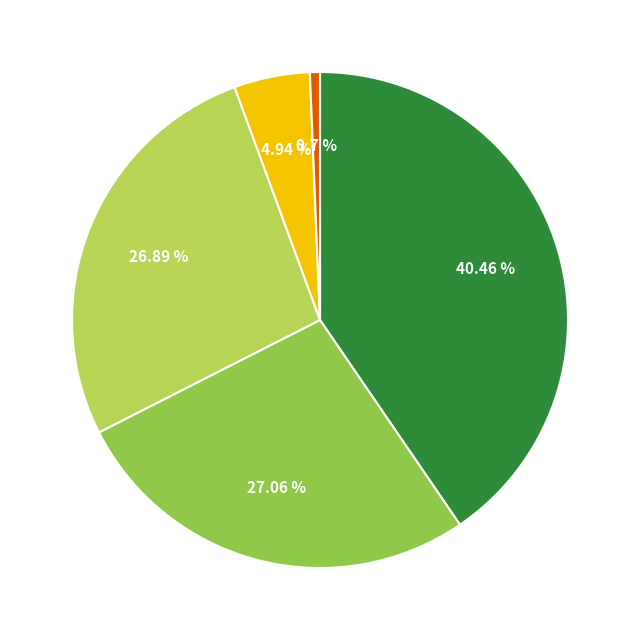

Is there a majority slice in this chart?

No